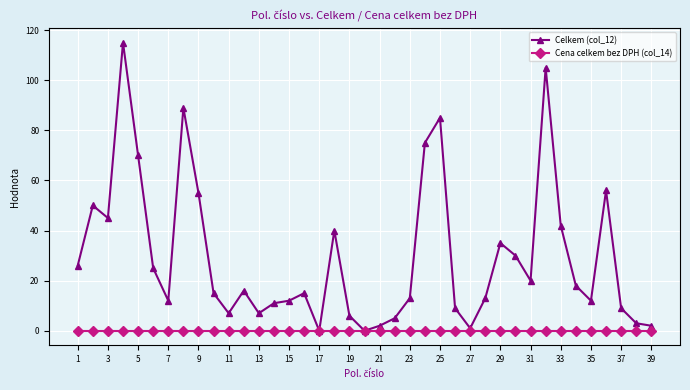

Which series has the widest spread of values?

Celkem (col_12)